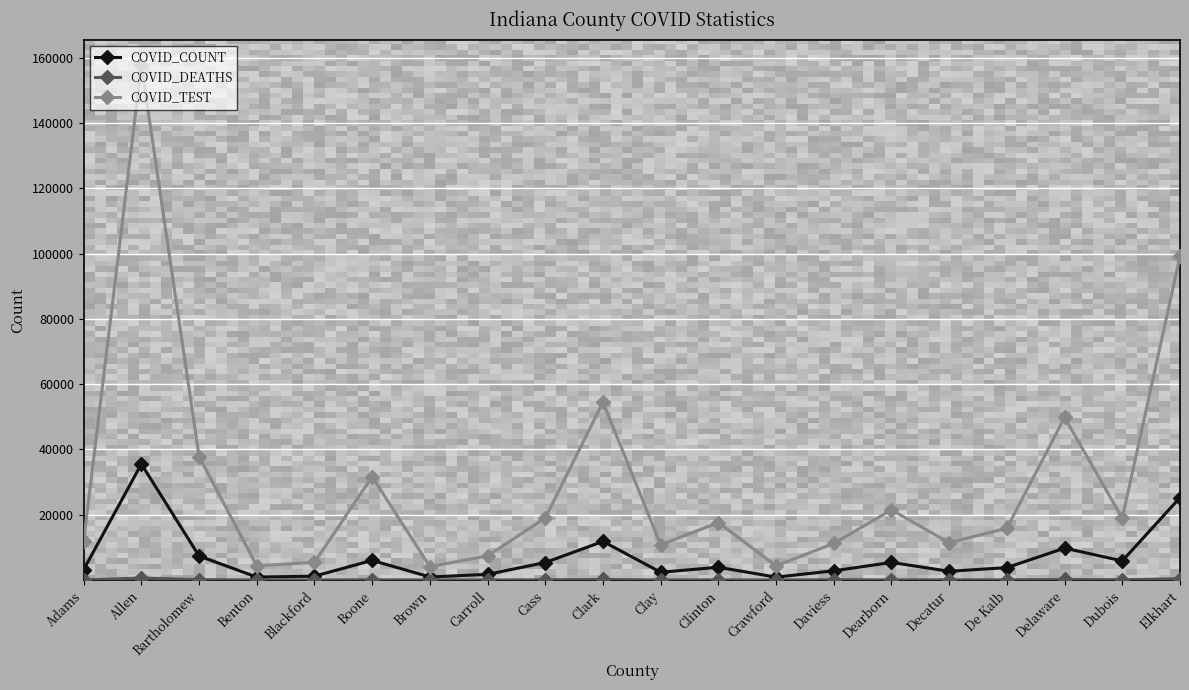

What is the label of the 9th point from the right?

Clinton